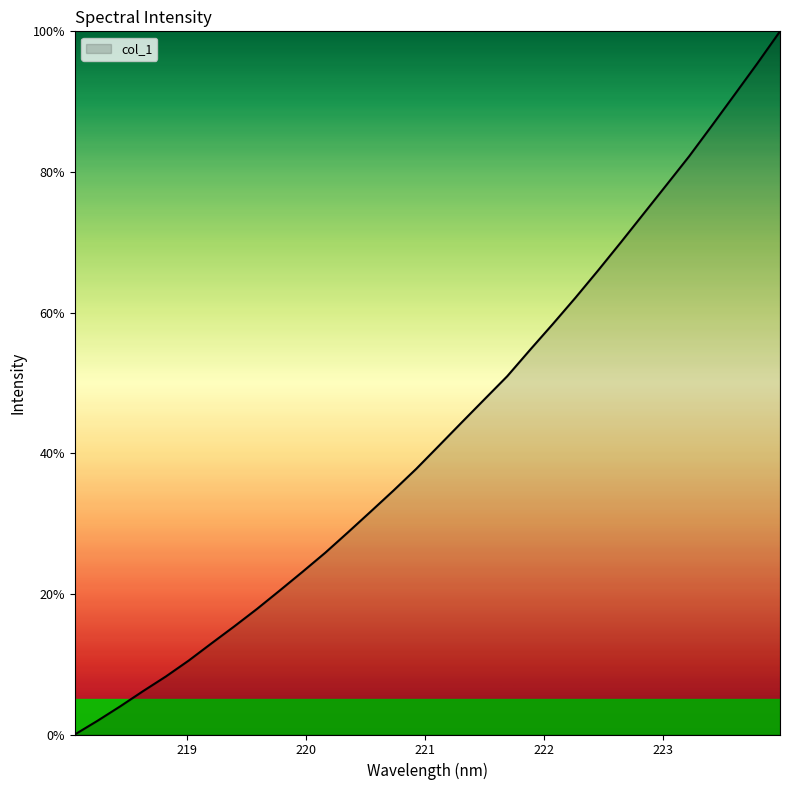

What is the greatest value displayed?

100.0